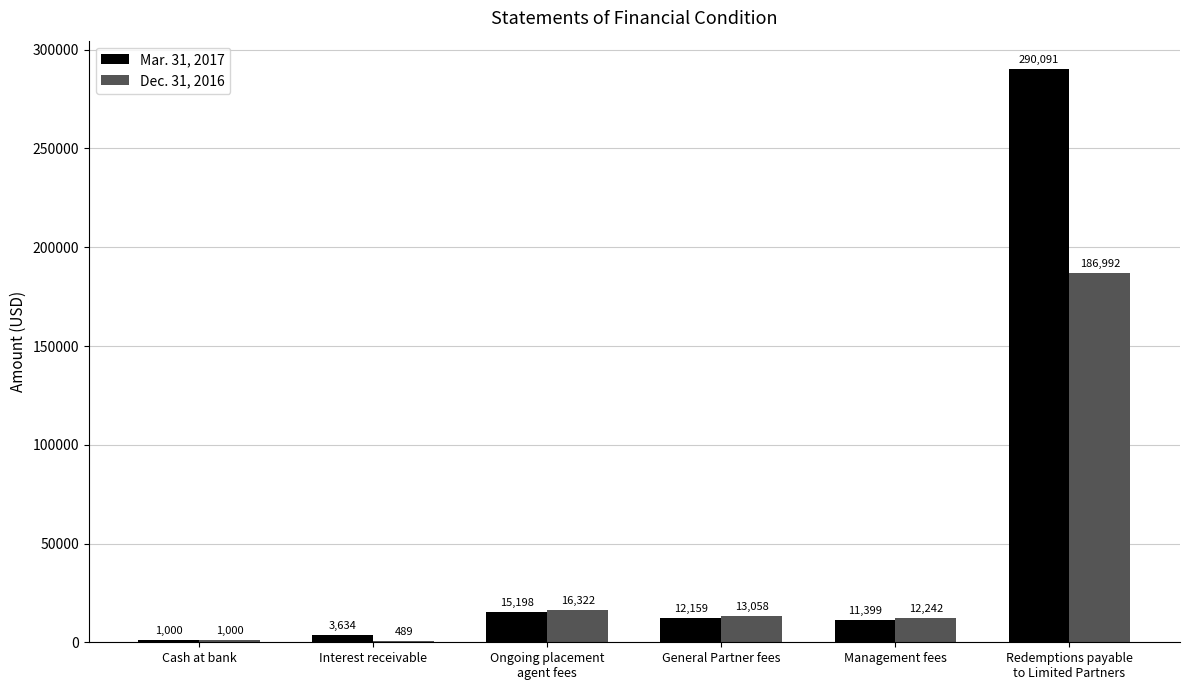

What is the greatest value displayed?

290091